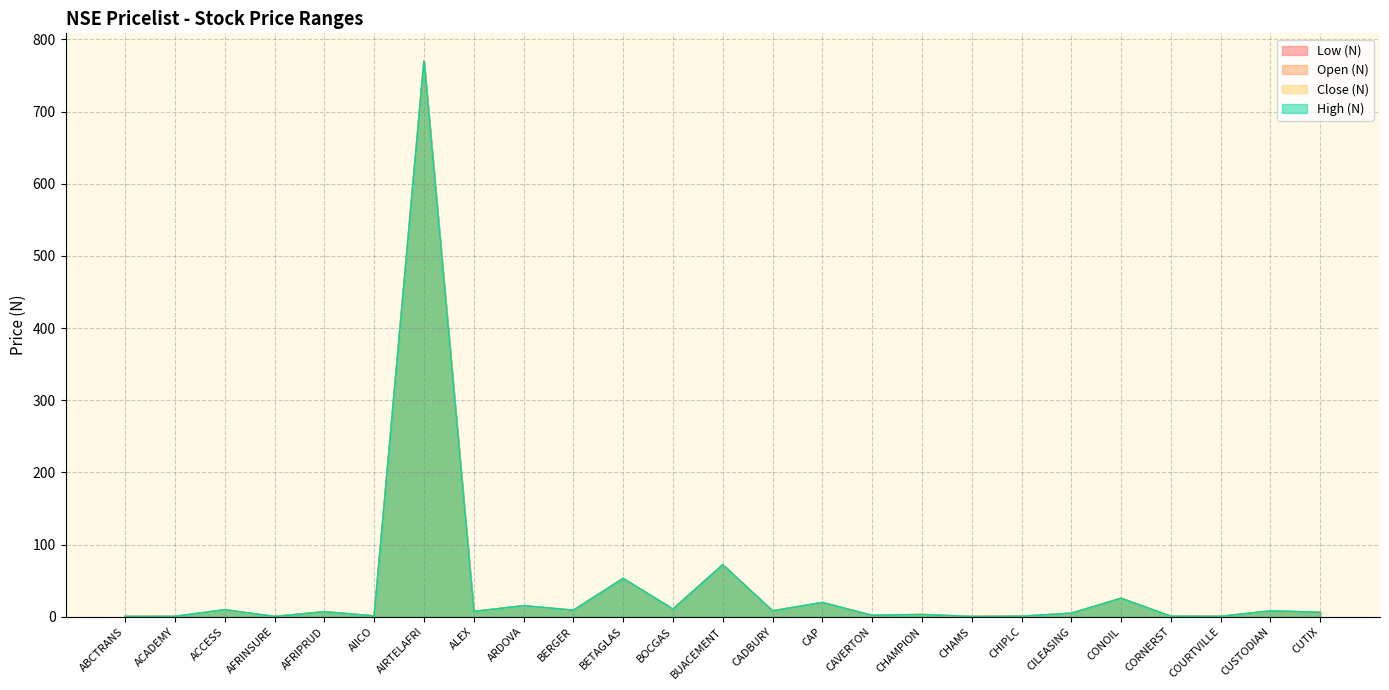

What is the difference between the Low (N) values at CAVERTON and BETAGLAS?

51.2